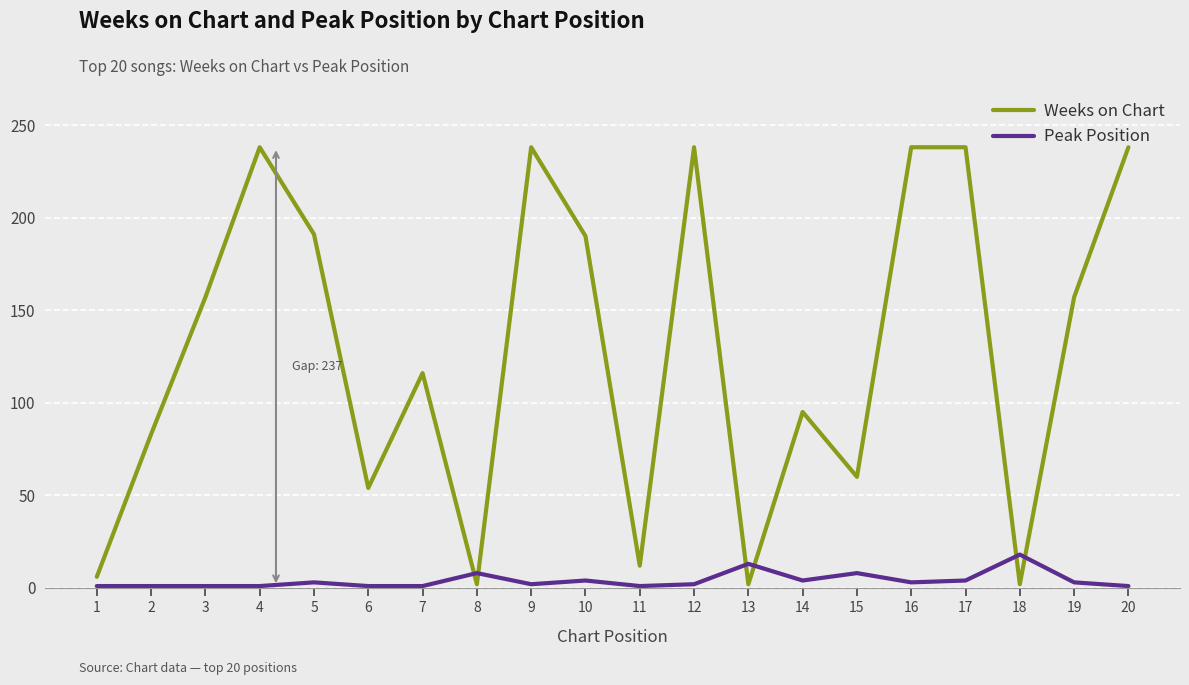

Rank the series by their average value, from highest to lowest.

Weeks on Chart, Peak Position